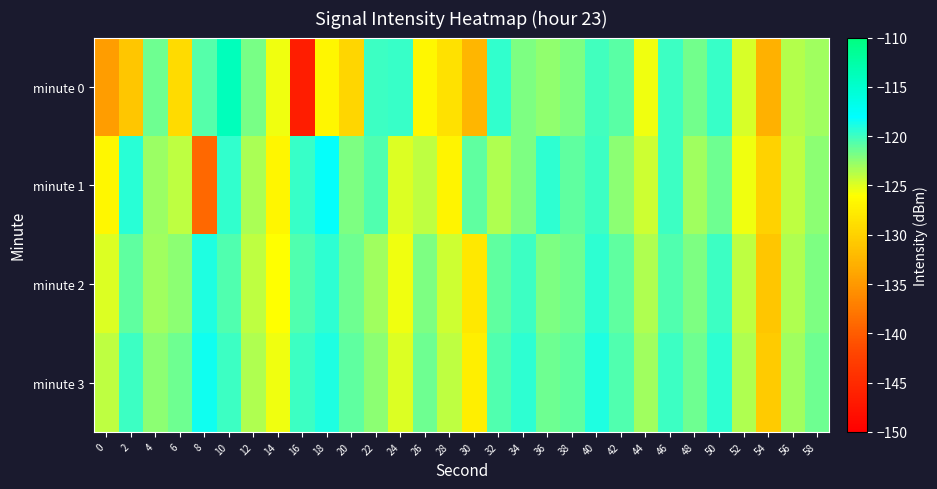

How many data points does each series have?

30